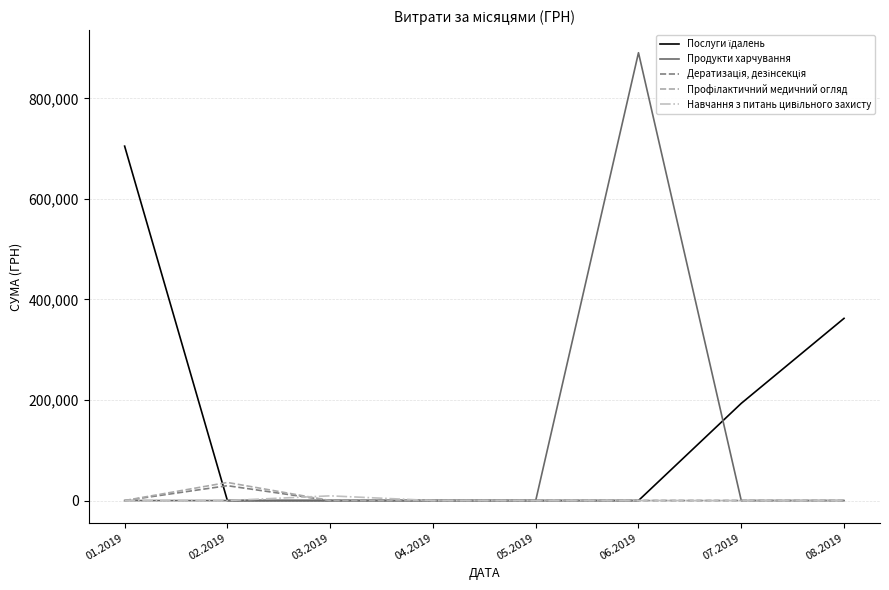

Which series has the largest range (max minus min)?

Продукти харчування